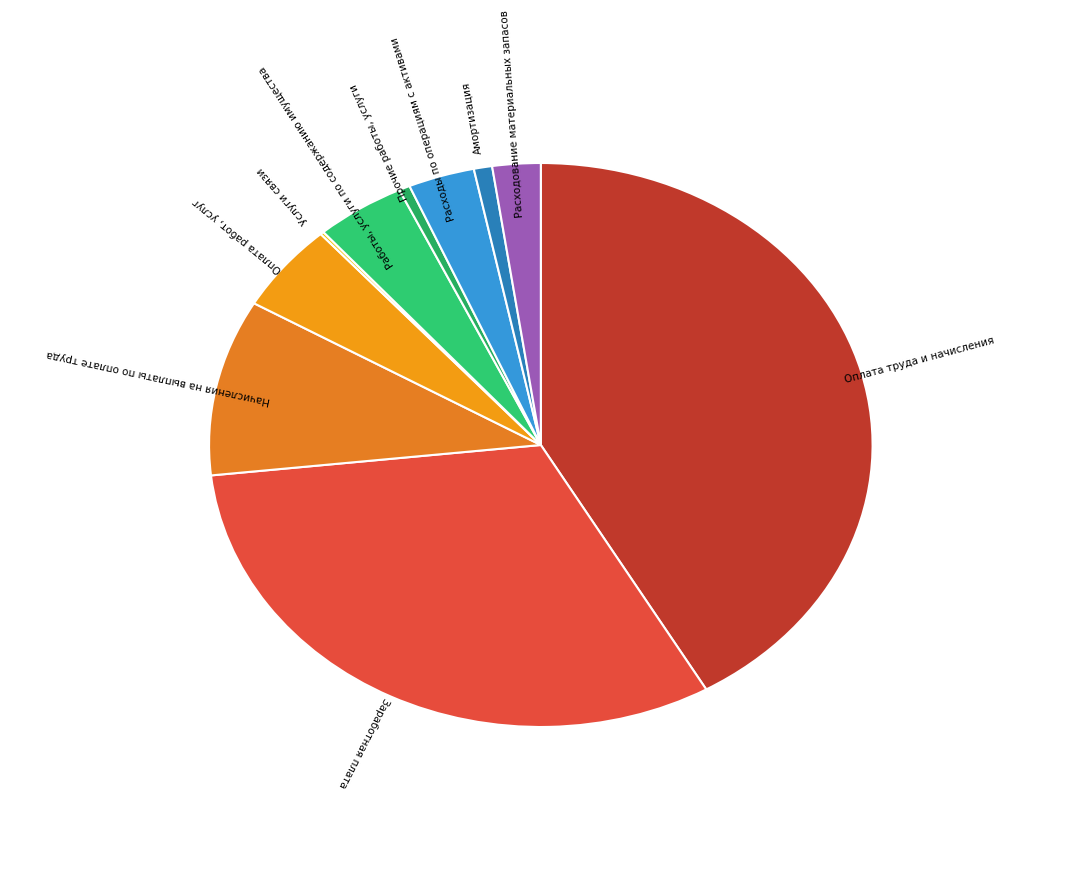

What is the largest slice in the pie chart?

Оплата труда и начисления